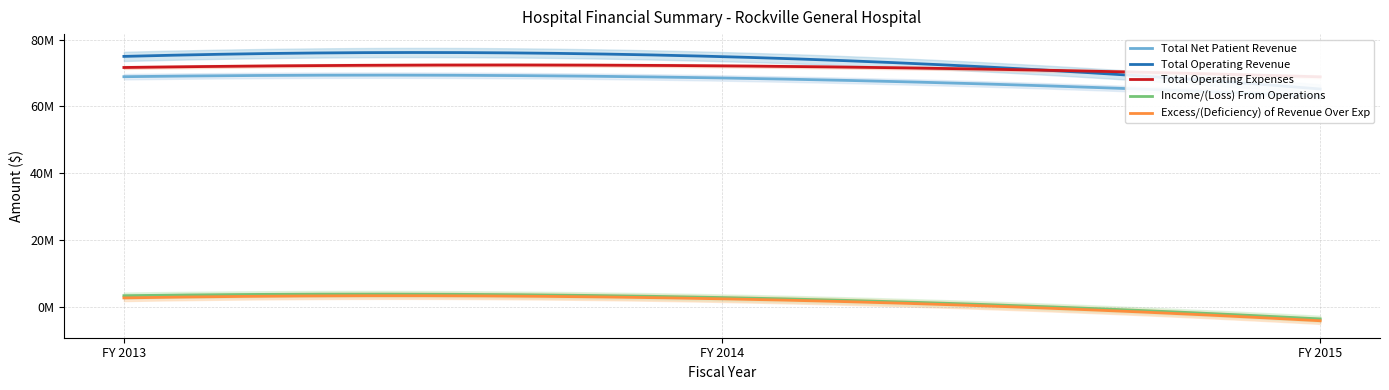

Is this an area chart (filled region under the line)?

No